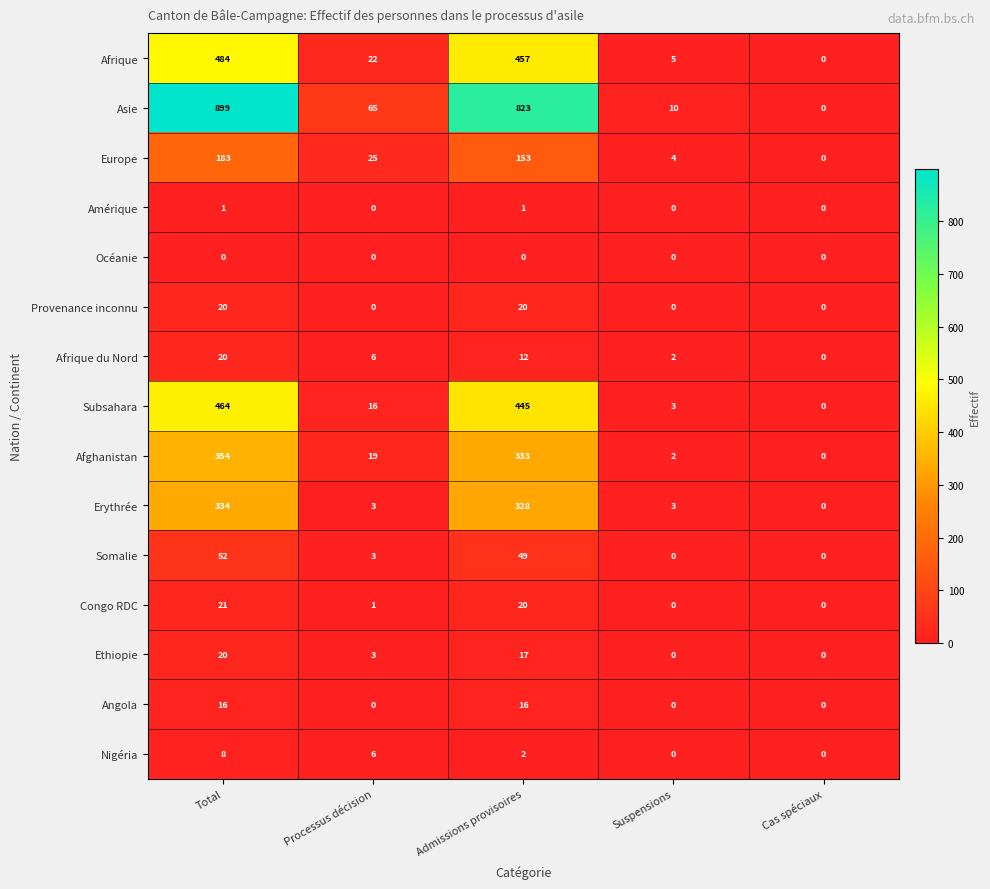

How many categories are shown in the chart?

5